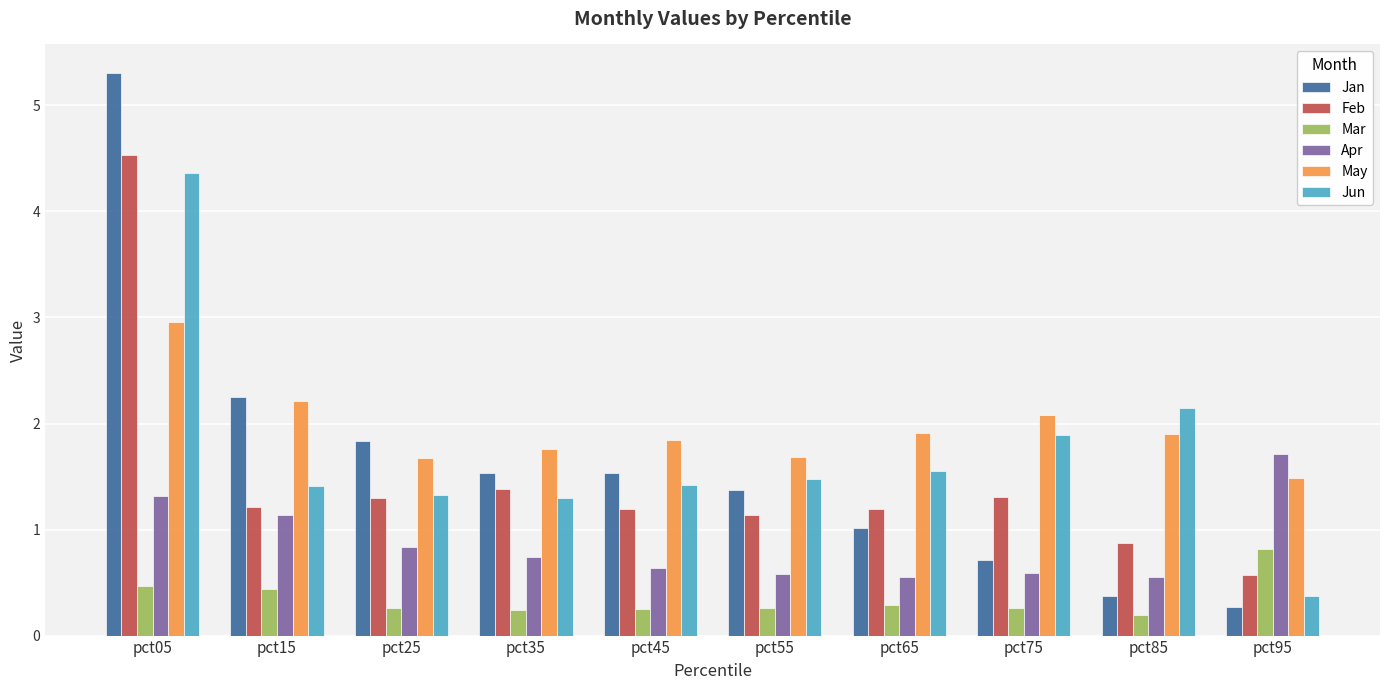

Is the value of May at pct45 greater than the value of Apr at pct65?

Yes